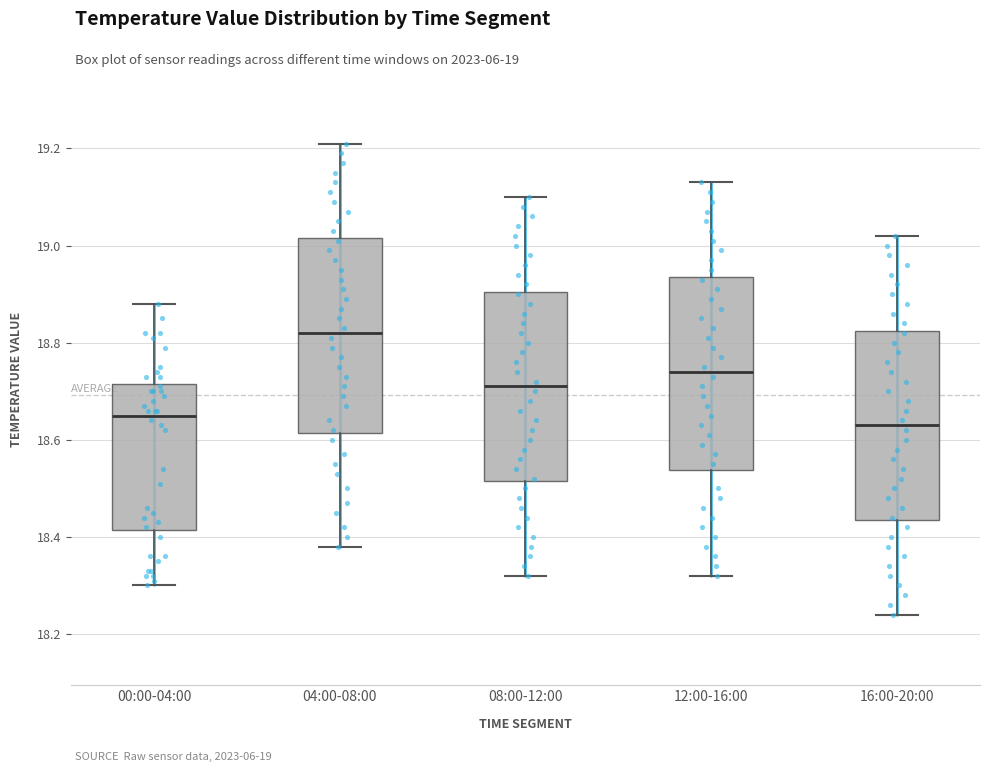

Reading left to right, read every box against the y-axis: the position of its median line, the range the box covers, and the ends of its whiskers. The values are not printed on the chart, so give them approximately, as read against the axis.

00:00-04:00: median 18.66, box 18.42 to 18.72, whiskers 18.30 to 18.88
04:00-08:00: median 18.82, box 18.62 to 19.02, whiskers 18.38 to 19.22
08:00-12:00: median 18.72, box 18.52 to 18.90, whiskers 18.32 to 19.10
12:00-16:00: median 18.74, box 18.54 to 18.94, whiskers 18.32 to 19.14
16:00-20:00: median 18.64, box 18.44 to 18.82, whiskers 18.24 to 19.02